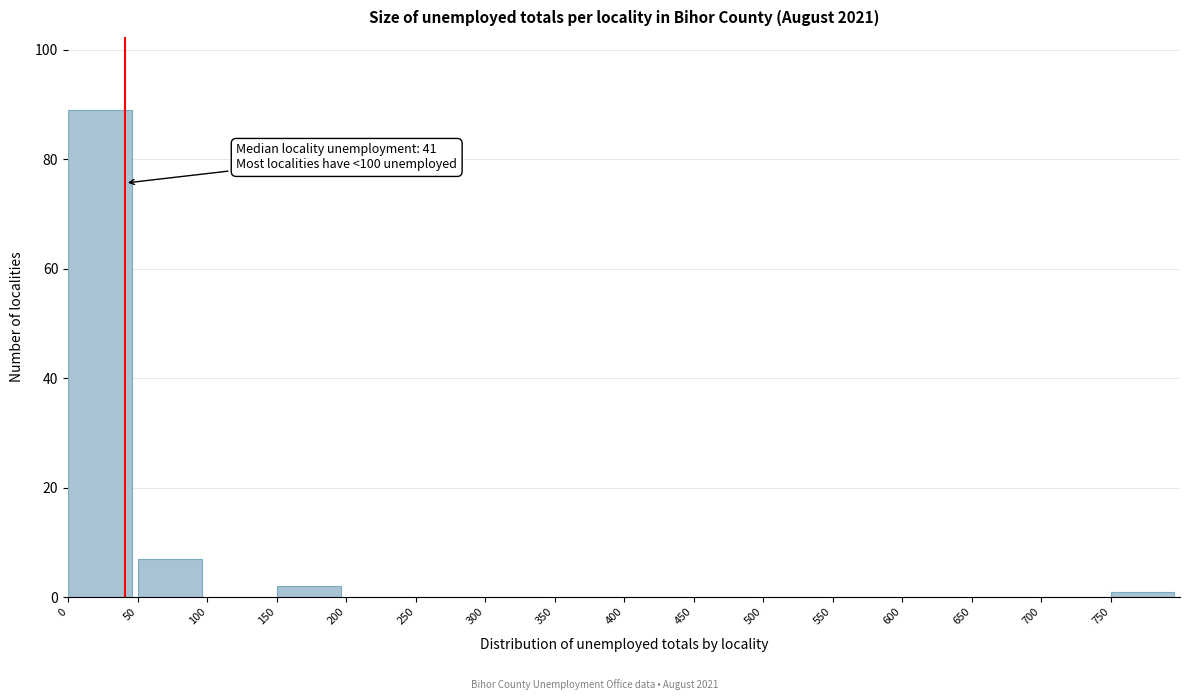

Over which range of the x-axis is the bar tallest?

0 to 50